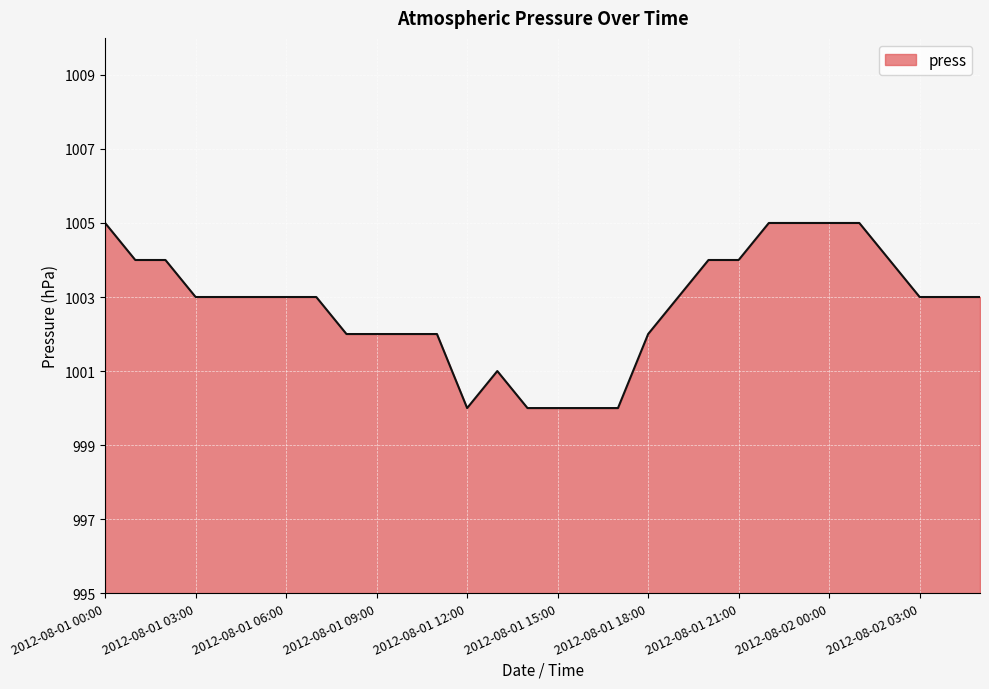

What is the difference between the maximum and minimum values?

5